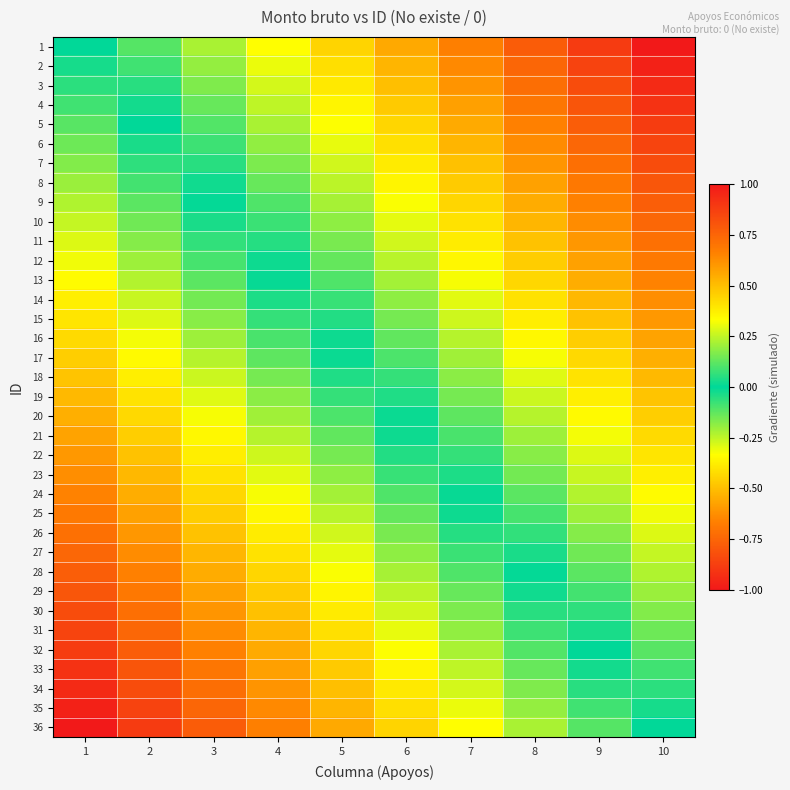

List the series in order of their peak value, highest first.

1, 2, 3, 4, 5, 6, 7, 8, 9, 10, 11, 12, 13, 14, 15, 16, 17, 18, 19, 20, 21, 22, 23, 24, 25, 26, 27, 28, 29, 30, 31, 32, 33, 34, 35, 36